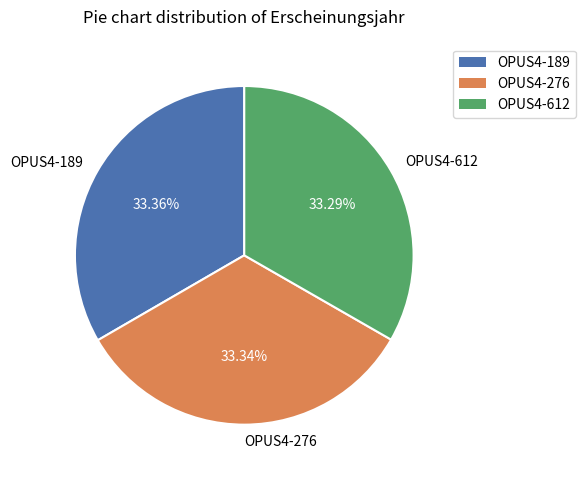

Does OPUS4-189 account for over 50% of the chart?

No